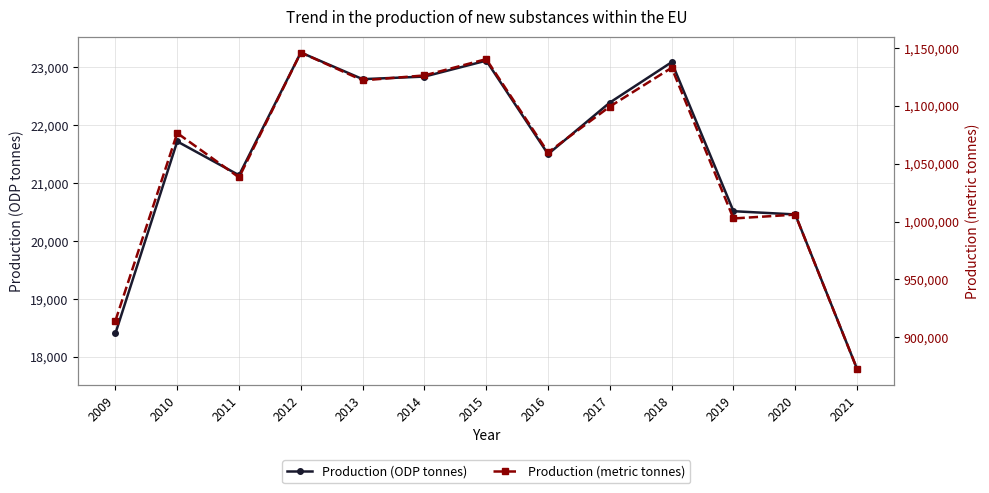

Which series has the largest total across all categories?

Production (metric tonnes)